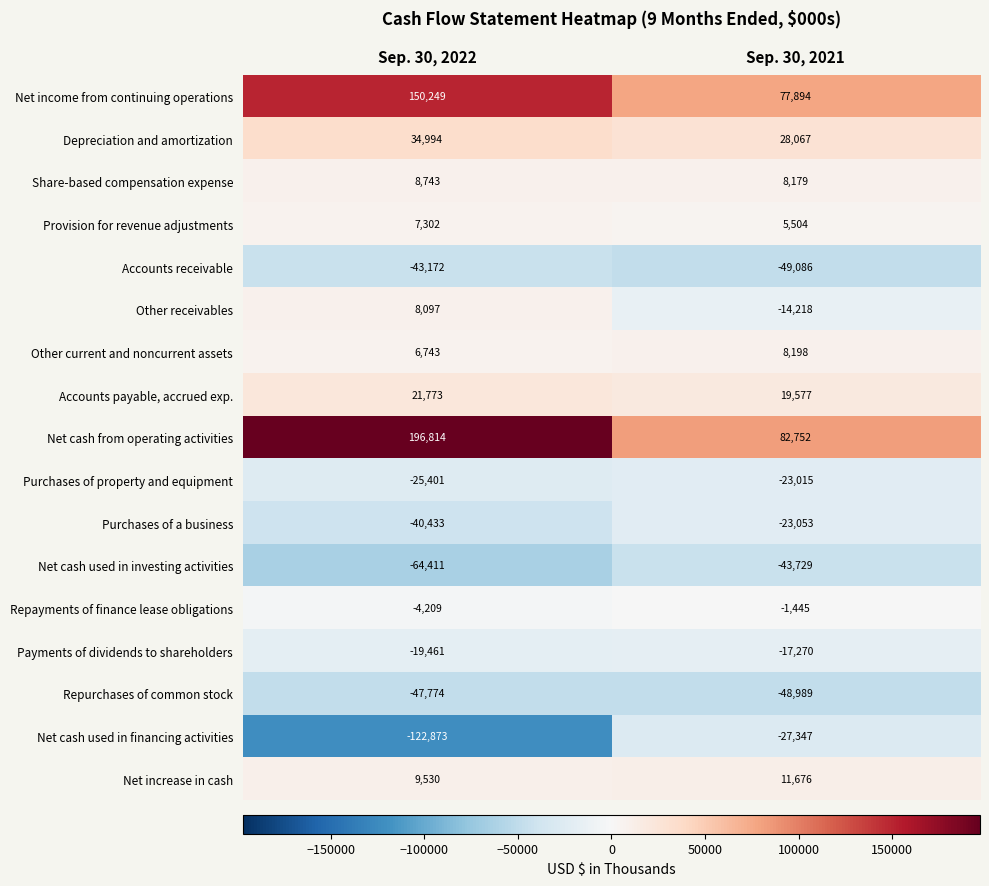

What is the difference between the maximum and minimum values in the Purchases of a business series?

17380